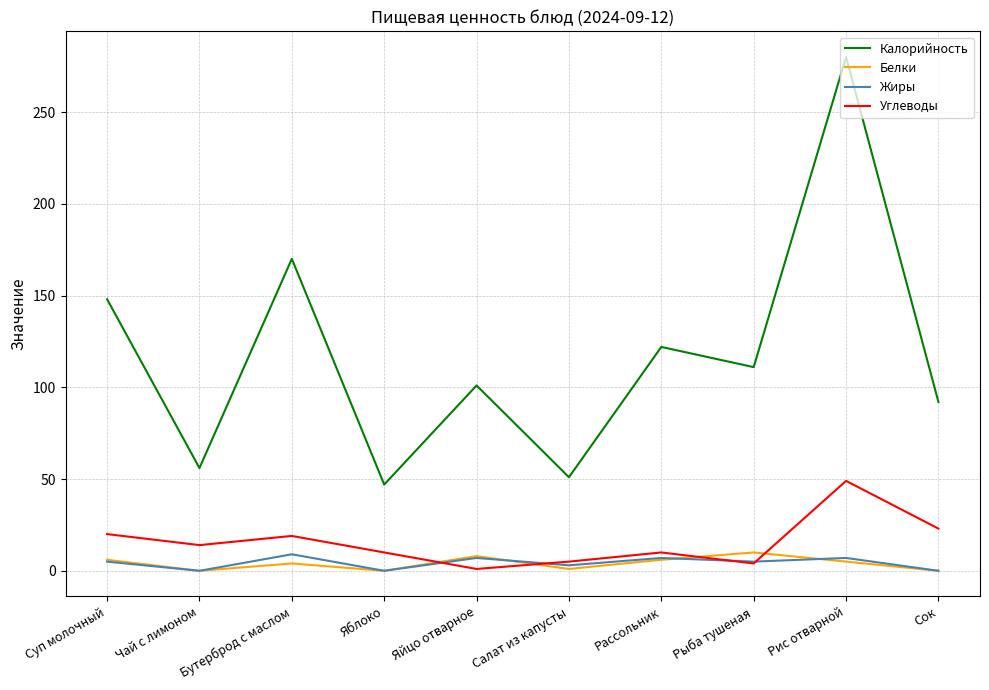

What is the approximate value of Калорийность at Яблоко?

47